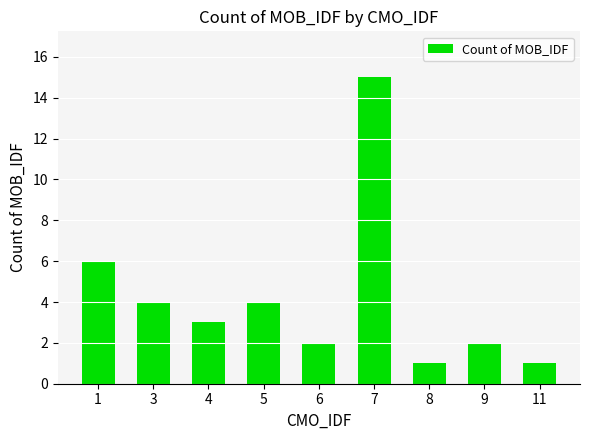

The chart shows a value of 4 at 5. True or false?

True